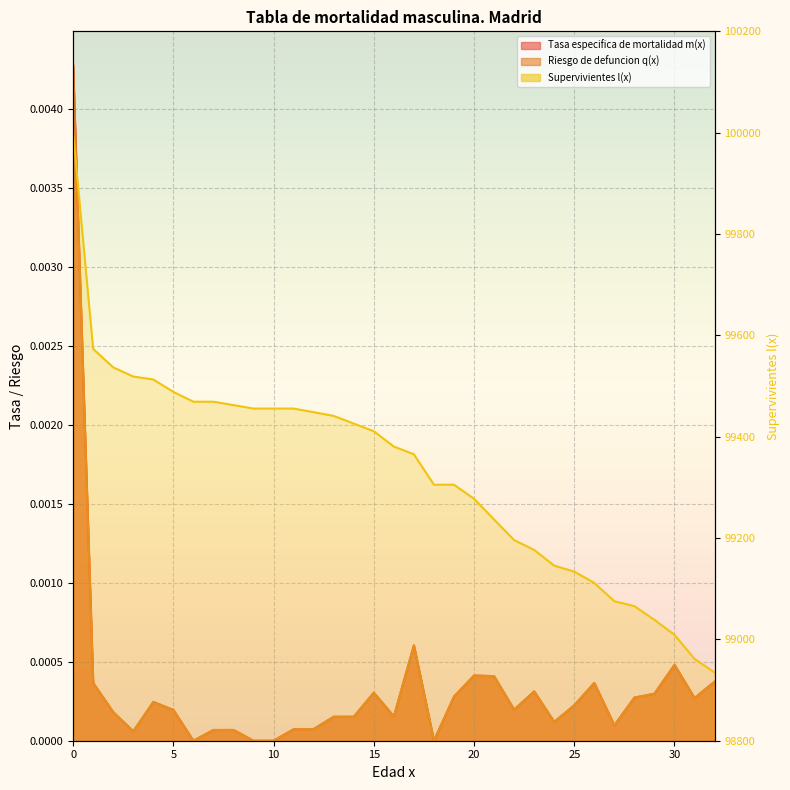

True or false: Tasa especifica de mortalidad m(x) has a value of 0.0 at 17.

False